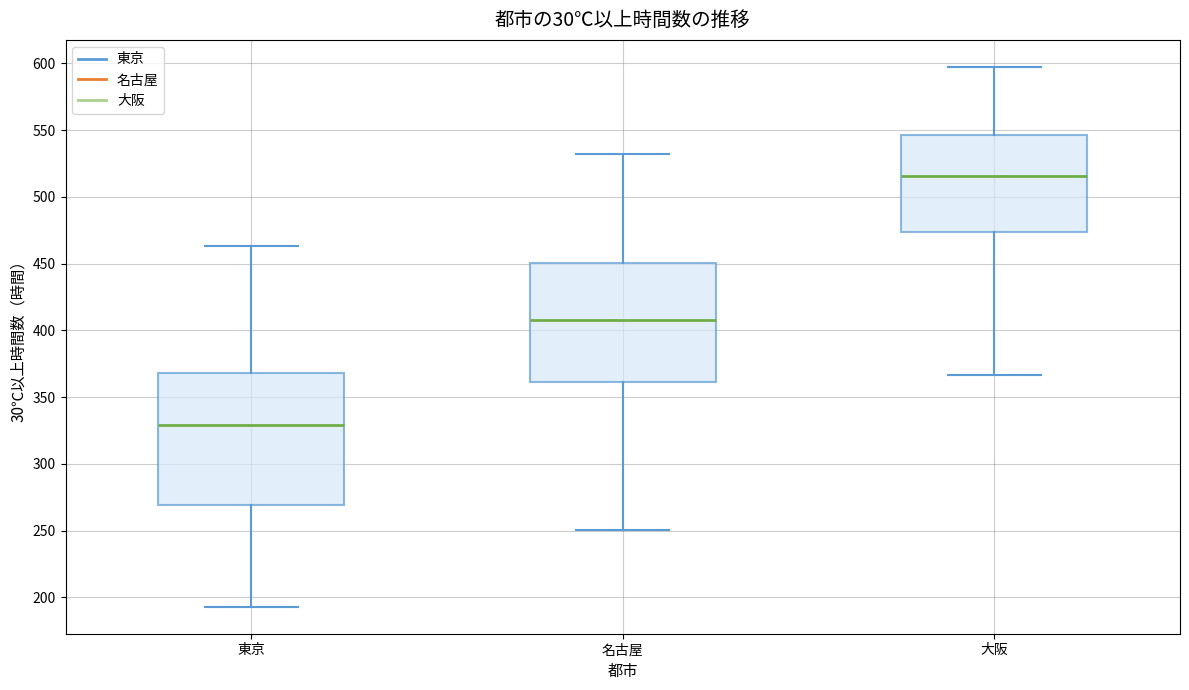

Where does the upper whisker of the box for 大阪 end on the y-axis? The values are not printed on the chart, so give them approximately, as read against the axis.

595